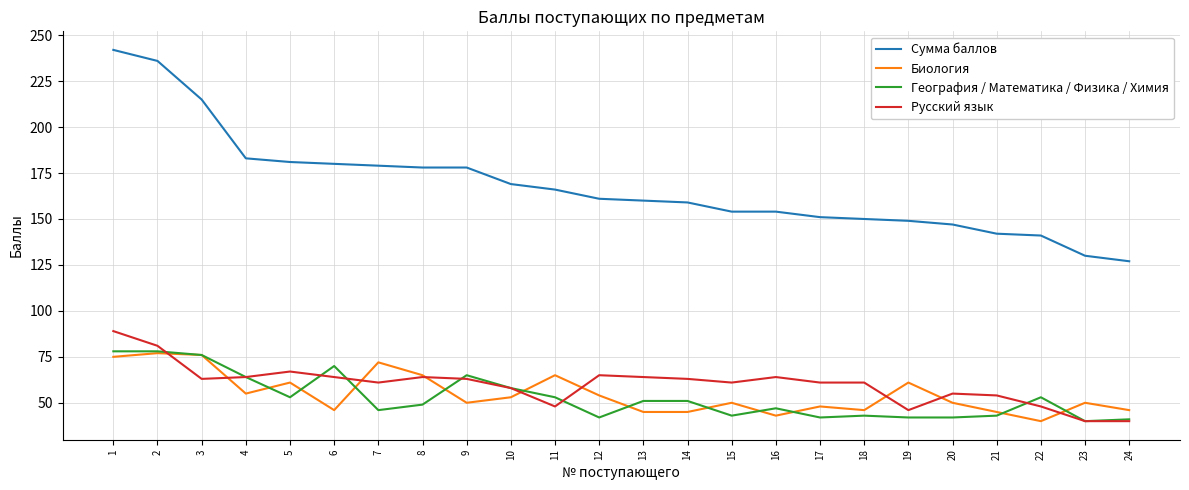

What is the difference between the highest and lowest values at 8?

129